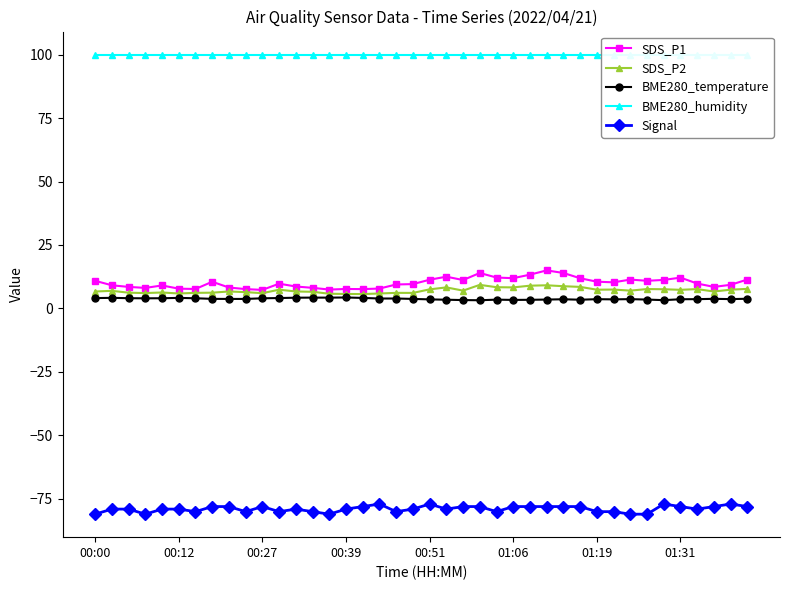

Which series has the largest range (max minus min)?

SDS_P1